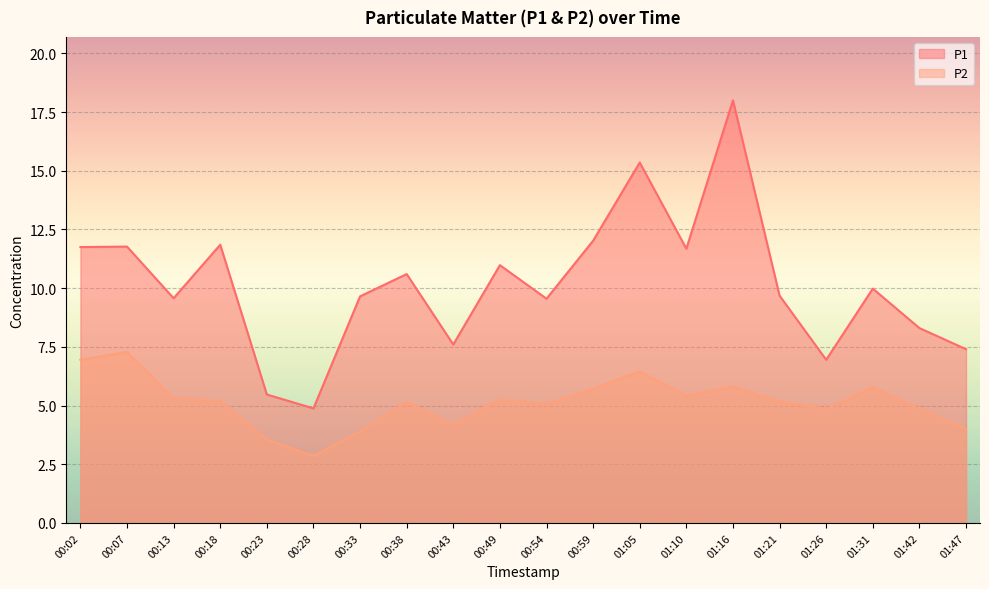

What is the lowest value of the P2 series?

2.9